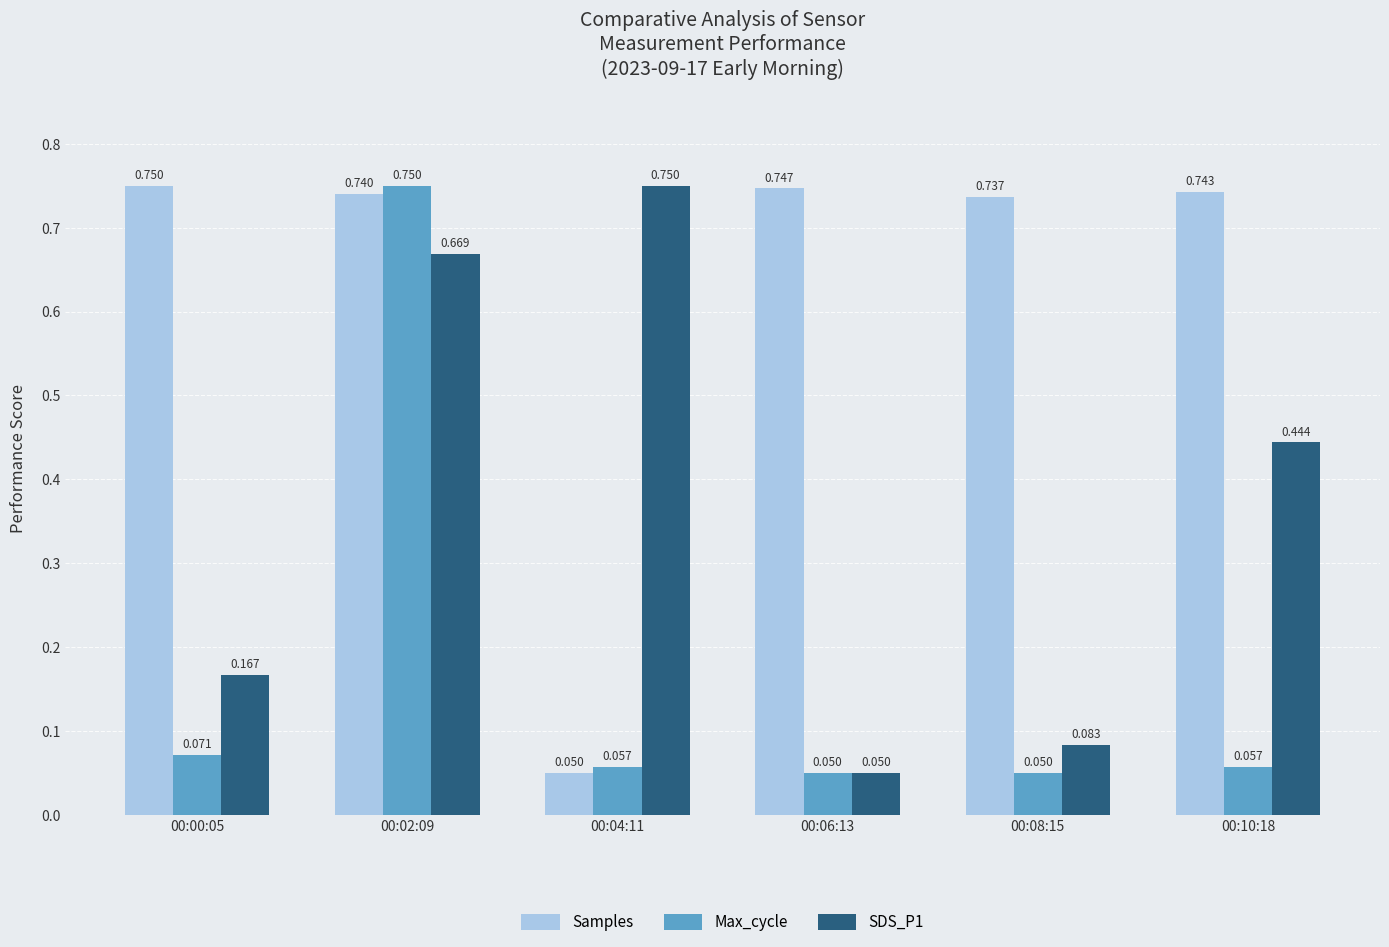

Which series has the largest total across all categories?

Samples